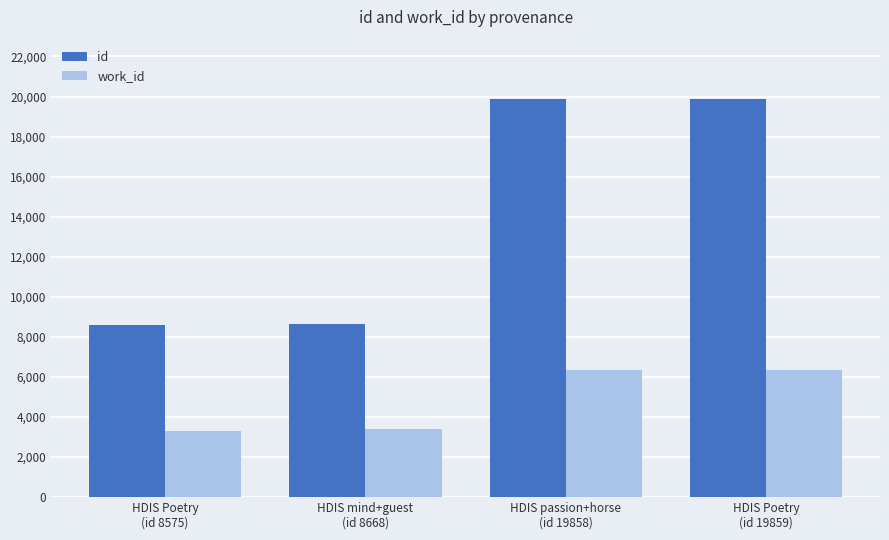

What is the sum of the id values at HDIS Poetry
(id 19859) and HDIS mind+guest
(id 8668)?

28527